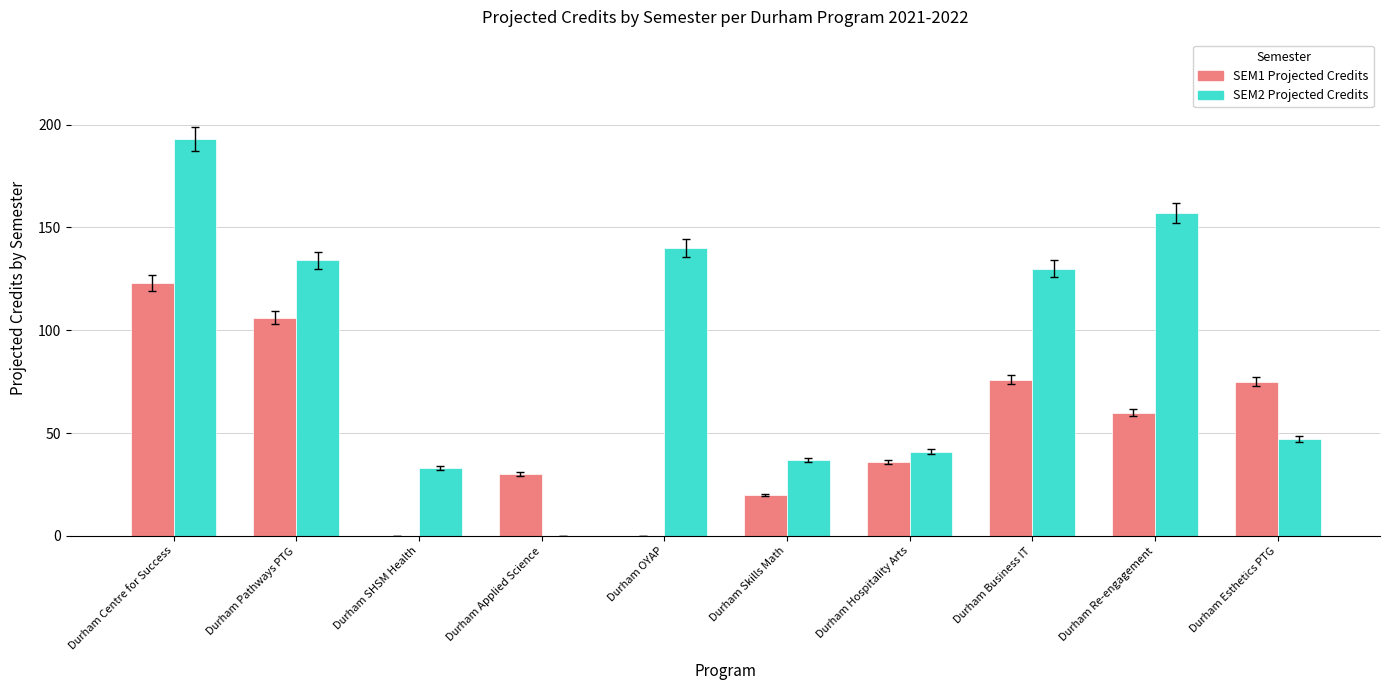

The SEM1 Projected Credits series shows 171 at Durham Centre for Success. True or false?

False